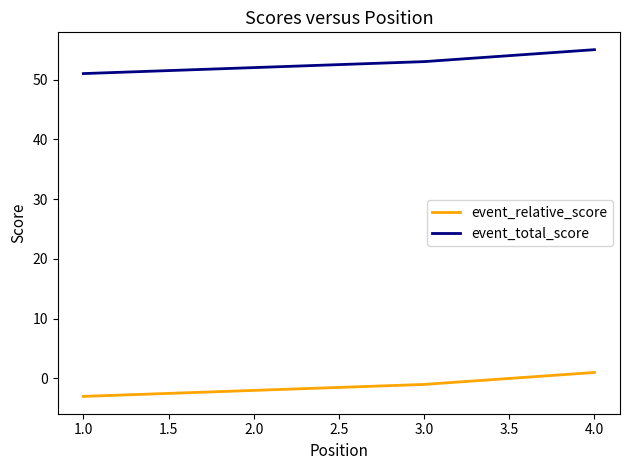

Is the value of event_relative_score at 3.0 greater than the value of event_total_score at 2.0?

No